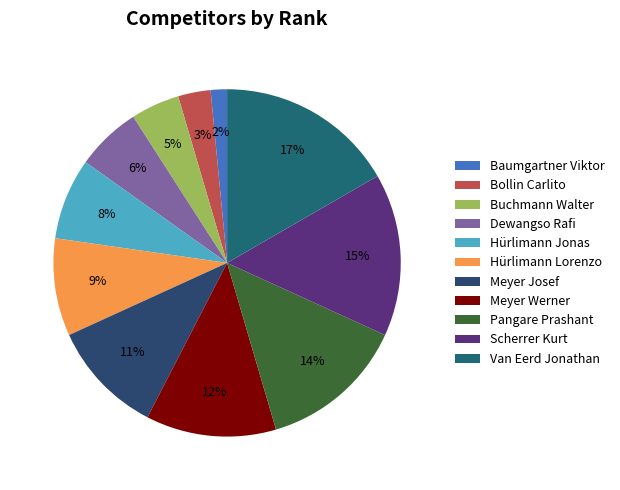

The Bollin Carlito slice represents 3% of the pie. True or false?

True